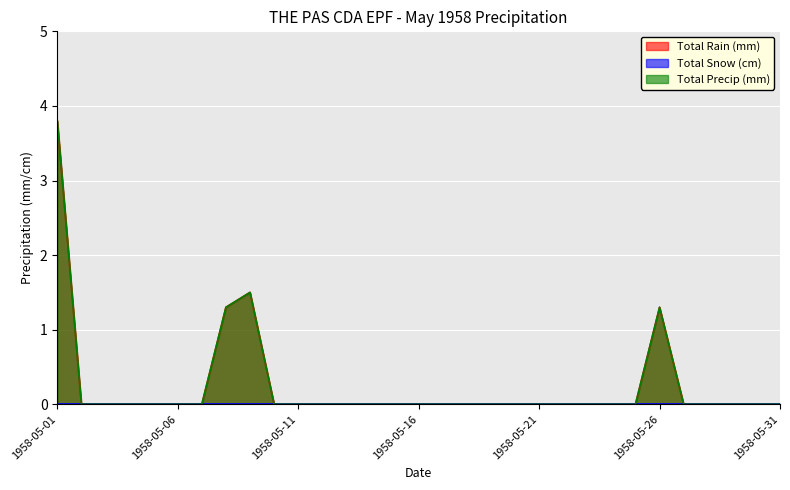

True or false: Total Rain (mm) has a value of 0.5 at 1958-05-26.

False